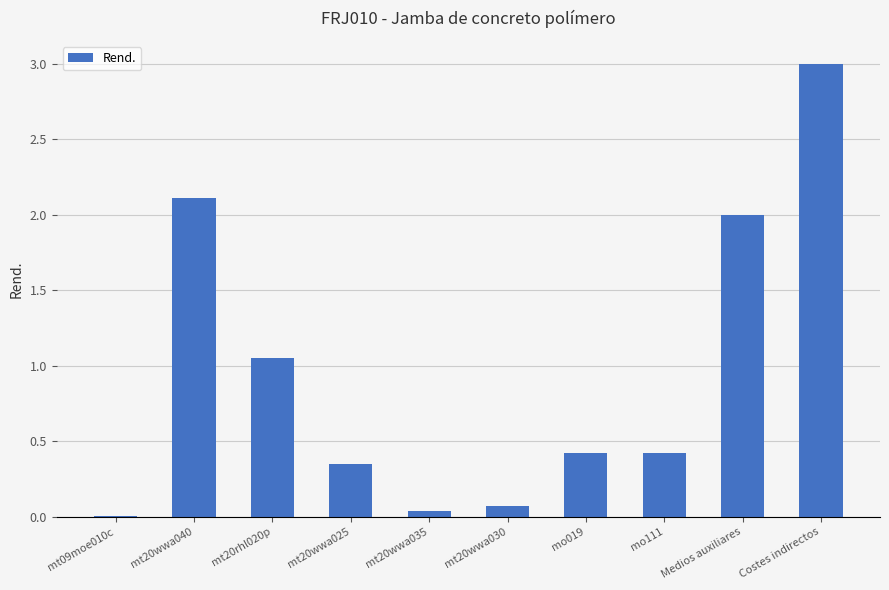

Which category has the highest value across all series?

Costes indirectos